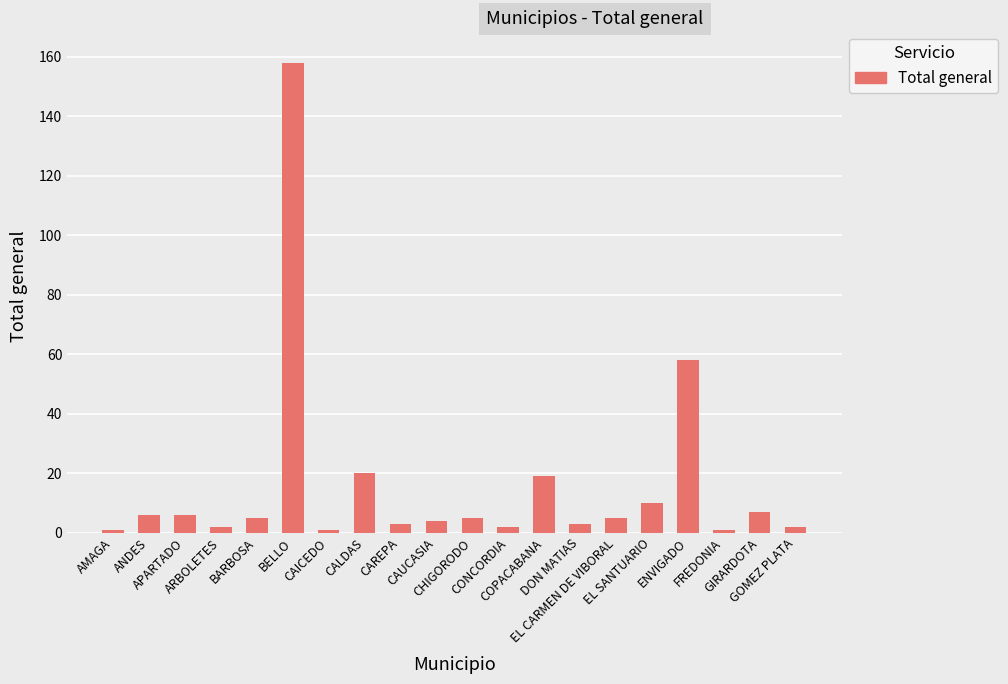

What is the label of the 7th bar from the right?

DON MATIAS